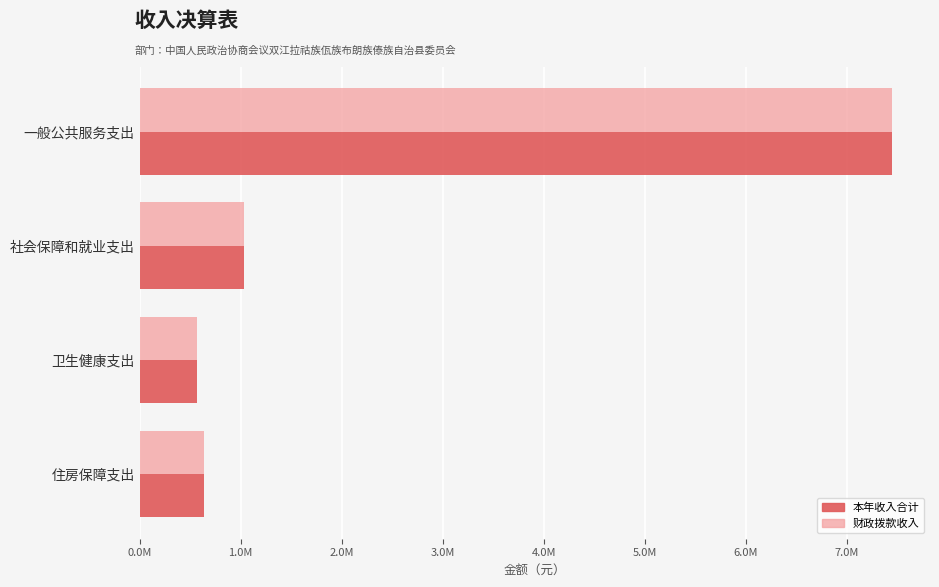

Rank the series by their maximum value, from lowest to highest.

本年收入合计, 财政拨款收入